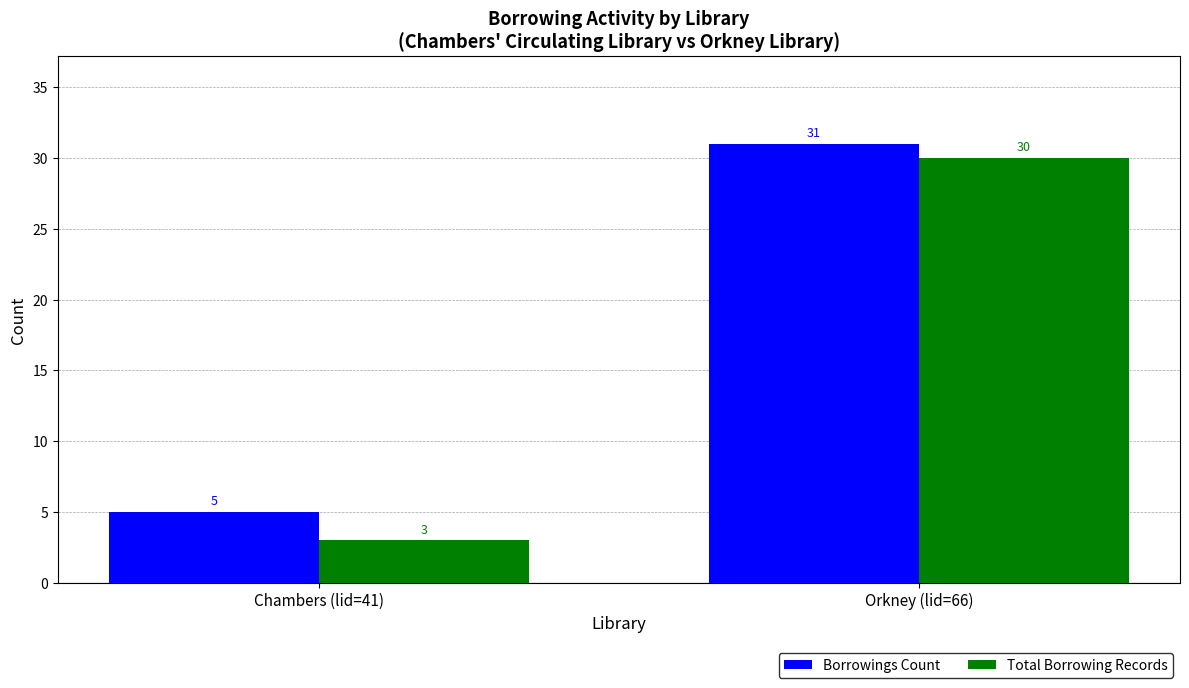

What is the maximum value shown in the chart?

31